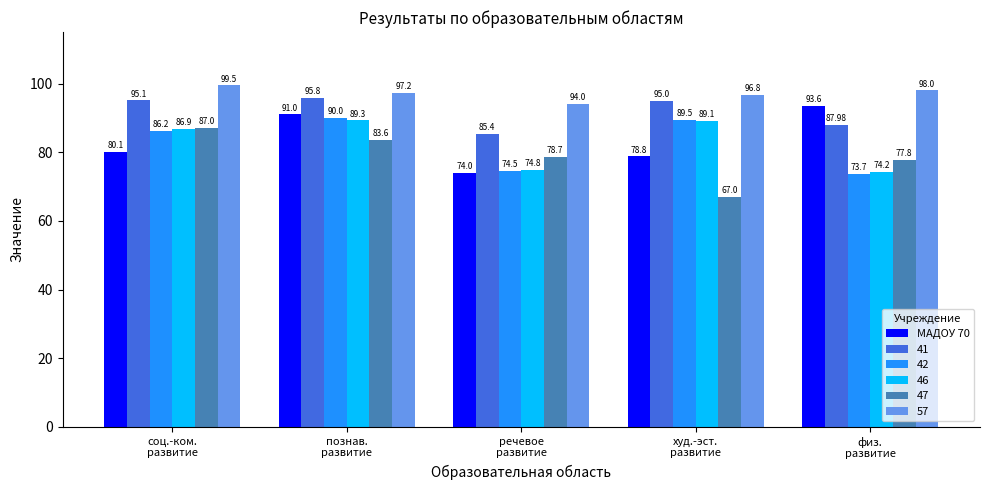

List the series in order of their peak value, highest first.

57, 41, МАДОУ 70, 42, 46, 47